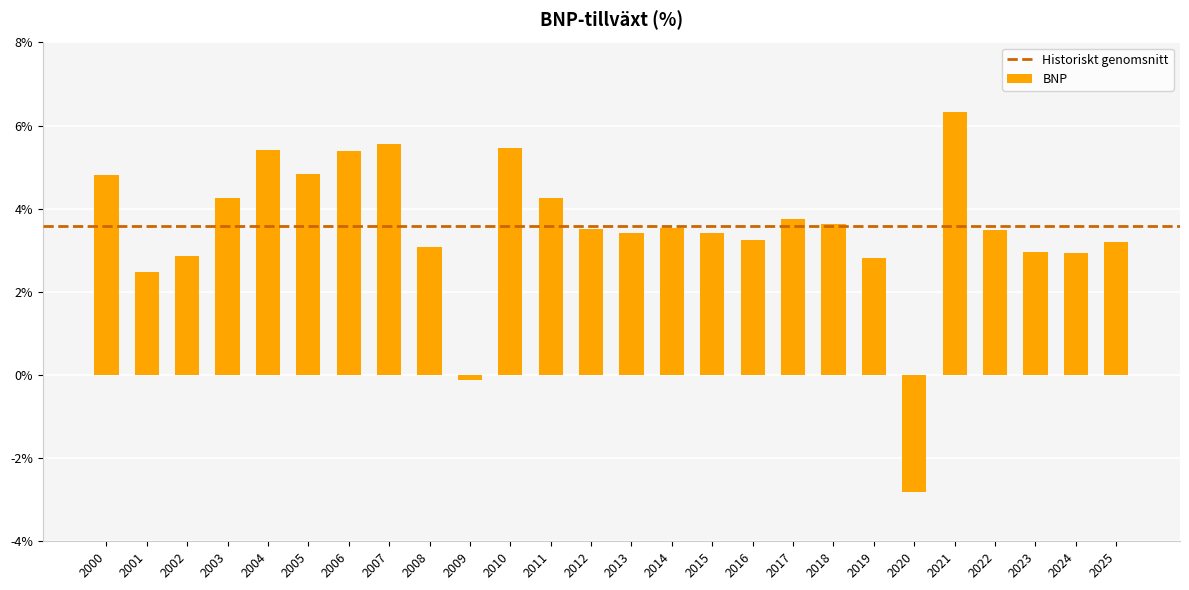

What is the difference between the values at 2010 and 2016?

2.2